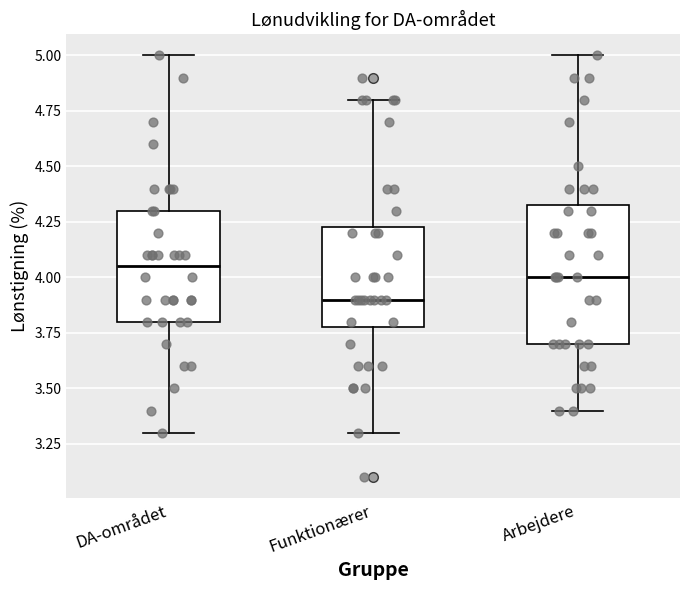

Reading left to right, read every box against the y-axis: the position of its median line, the range the box covers, and the ends of its whiskers. The values are not printed on the chart, so give them approximately, as read against the axis.

DA-området: median 4.05, box 3.80 to 4.30, whiskers 3.30 to 5.00
Funktionærer: median 3.90, box 3.80 to 4.25, whiskers 3.30 to 4.80
Arbejdere: median 4.00, box 3.70 to 4.35, whiskers 3.40 to 5.00